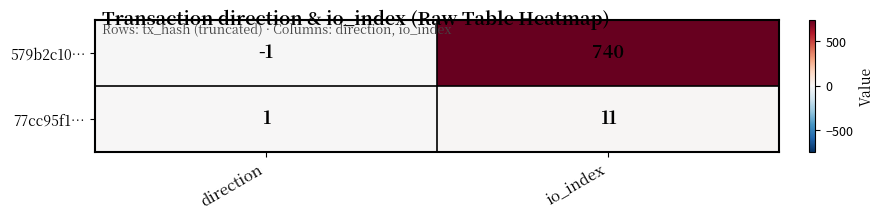

True or false: 77cc95f1… has a value of 2 at direction.

False